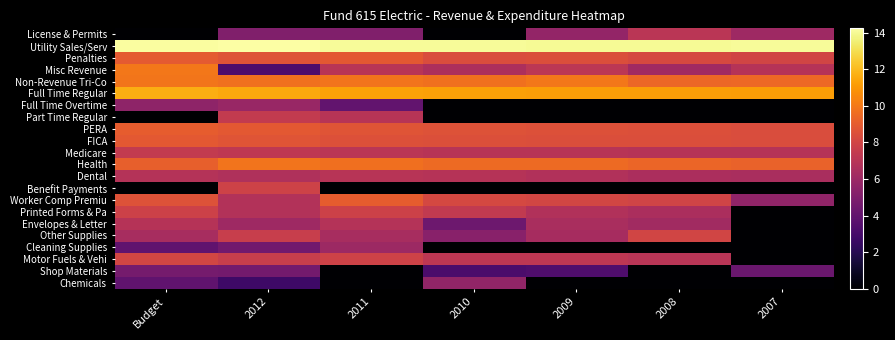

Reading left to right, extract all data points from this chart.

License & Permits: Budget=0.0	2012=5.0	2011=5.0	2010=0.0	2009=5.7	2008=7.1	2007=6.1
Utility Sales/Serv: Budget=14.1	2012=14.2	2011=14.0	2010=14.1	2009=14.0	2008=14.0	2007=14.0
Penalties: Budget=8.9	2012=8.6	2011=8.9	2010=8.4	2009=8.4	2008=8.2	2007=8.0
Misc Revenue: Budget=10.0	2012=3.3	2011=7.0	2010=6.6	2009=7.1	2008=6.1	2007=6.9
Non-Revenue Tri-Co: Budget=9.9	2012=9.7	2011=9.9	2010=9.8	2009=10.0	2008=9.4	2007=9.5
Full Time Regular: Budget=11.6	2012=11.5	2011=11.3	2010=11.2	2009=11.2	2008=11.2	2007=11.1
Full Time Overtime: Budget=5.5	2012=5.9	2011=4.0	2010=0.0	2009=0.0	2008=0.0	2007=0.0
Part Time Regular: Budget=0.0	2012=7.4	2011=7.0	2010=0.0	2009=0.0	2008=0.0	2007=0.0
PERA: Budget=9.0	2012=8.9	2011=8.7	2010=8.6	2009=8.5	2008=8.5	2007=8.4
FICA: Budget=8.9	2012=8.7	2011=8.5	2010=8.5	2009=8.4	2008=8.4	2007=8.4
Medicare: Budget=7.4	2012=7.3	2011=7.1	2010=7.0	2009=7.0	2008=6.9	2007=6.9
Health: Budget=9.1	2012=9.8	2011=9.7	2010=9.5	2009=9.5	2008=9.4	2007=9.2
Dental: Budget=6.8	2012=6.7	2011=7.0	2010=6.9	2009=6.8	2008=6.5	2007=6.5
Benefit Payments: Budget=0.0	2012=7.9	2011=0.0	2010=0.0	2009=0.0	2008=0.0	2007=0.0
Worker Comp Premiu: Budget=8.6	2012=6.8	2011=9.1	2010=8.1	2009=8.1	2008=7.9	2007=5.6
Printed Forms & Pa: Budget=7.8	2012=6.8	2011=7.8	2010=7.4	2009=6.8	2008=6.5	2007=0.0
Envelopes & Letter: Budget=6.9	2012=6.1	2011=6.8	2010=4.3	2009=6.5	2008=6.2	2007=0.0
Other Supplies: Budget=6.4	2012=7.6	2011=6.4	2010=5.3	2009=6.3	2008=8.0	2007=0.0
Cleaning Supplies: Budget=3.9	2012=4.6	2011=6.1	2010=0.0	2009=0.0	2008=0.0	2007=0.0
Motor Fuels & Vehi: Budget=8.0	2012=7.6	2011=7.8	2010=7.2	2009=7.2	2008=7.1	2007=0.0
Shop Materials: Budget=4.6	2012=4.6	2011=0.0	2010=3.2	2009=3.3	2008=0.0	2007=4.2
Chemicals: Budget=3.9	2012=2.8	2011=0.0	2010=5.6	2009=0.0	2008=0.0	2007=0.0